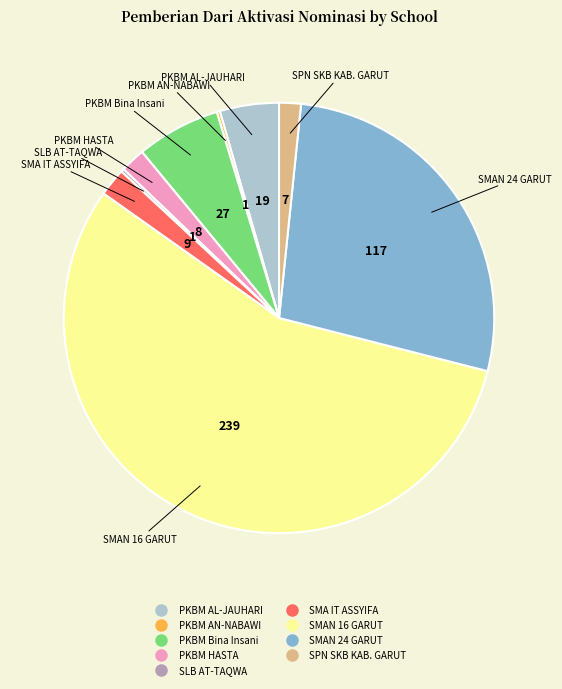

Does any single category account for the majority?

Yes